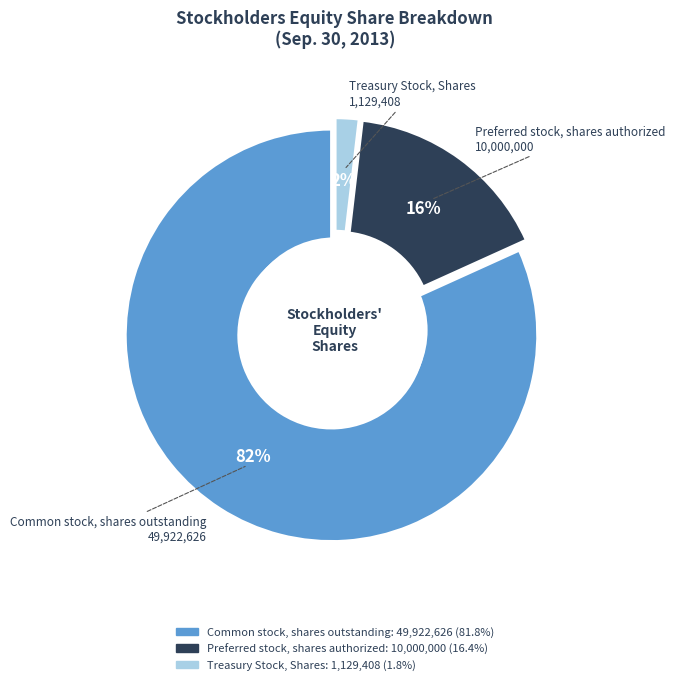

Approximately how many times larger is the value at Common stock, shares outstanding compared to Preferred stock, shares authorized?

5.0